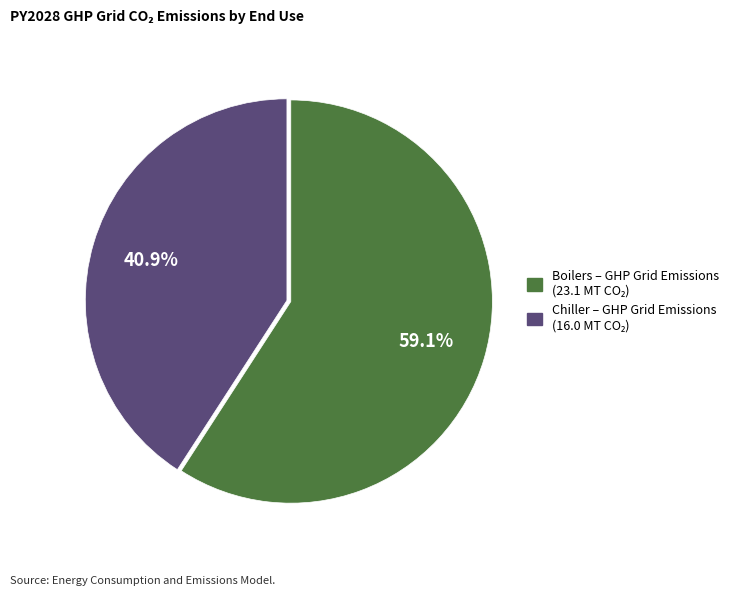

Does any single category account for the majority?

Yes